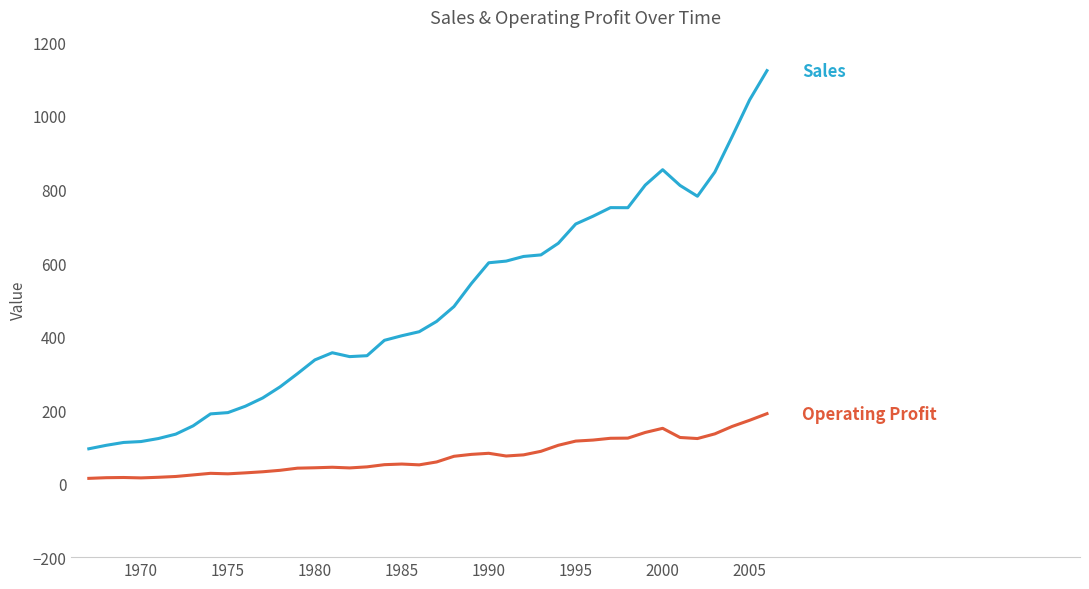

What is the greatest value displayed?

1123.3